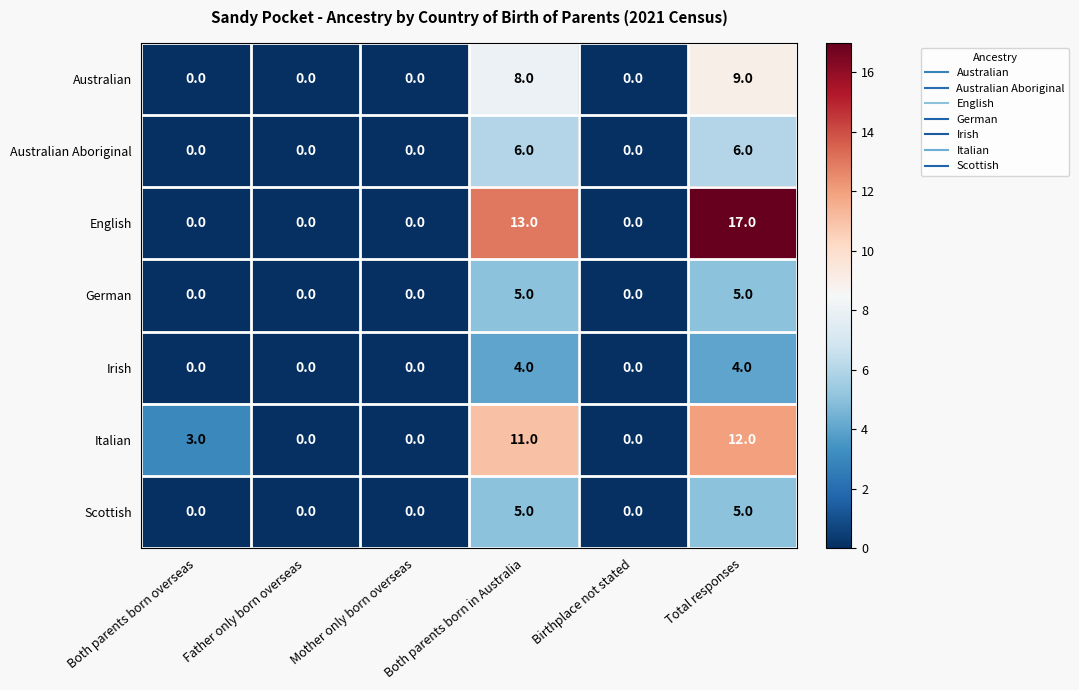

What is the sum of all Scottish values?

10